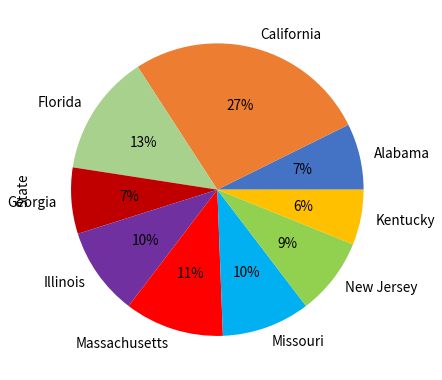

Do Alabama and New Jersey together represent more than half of the pie?

No